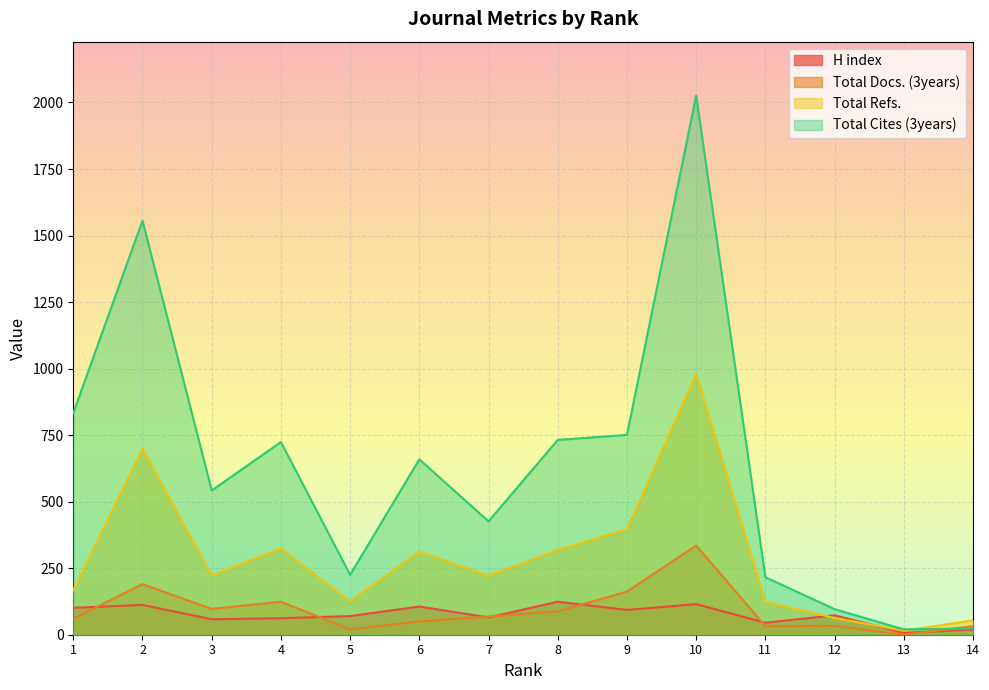

At which category does Total Docs. (3years) reach its first local peak?

2